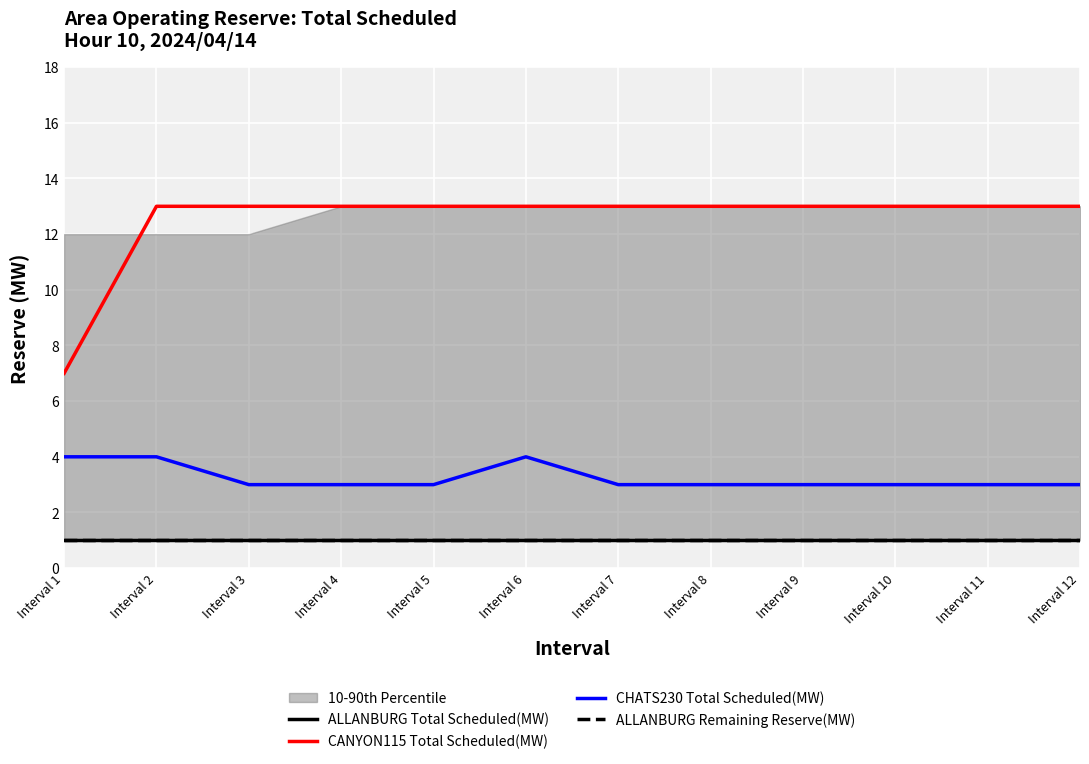

Reading left to right, transcribe all the data shown in this chart.

ALLANBURG Total Scheduled(MW): Interval 1=1	Interval 2=1	Interval 3=1	Interval 4=1	Interval 5=1	Interval 6=1	Interval 7=1	Interval 8=1	Interval 9=1	Interval 10=1	Interval 11=1	Interval 12=1
CANYON115 Total Scheduled(MW): Interval 1=7	Interval 2=13	Interval 3=13	Interval 4=13	Interval 5=13	Interval 6=13	Interval 7=13	Interval 8=13	Interval 9=13	Interval 10=13	Interval 11=13	Interval 12=13
CHATS230 Total Scheduled(MW): Interval 1=4	Interval 2=4	Interval 3=3	Interval 4=3	Interval 5=3	Interval 6=4	Interval 7=3	Interval 8=3	Interval 9=3	Interval 10=3	Interval 11=3	Interval 12=3
ALLANBURG Remaining Reserve(MW): Interval 1=1	Interval 2=1	Interval 3=1	Interval 4=1	Interval 5=1	Interval 6=1	Interval 7=1	Interval 8=1	Interval 9=1	Interval 10=1	Interval 11=1	Interval 12=1